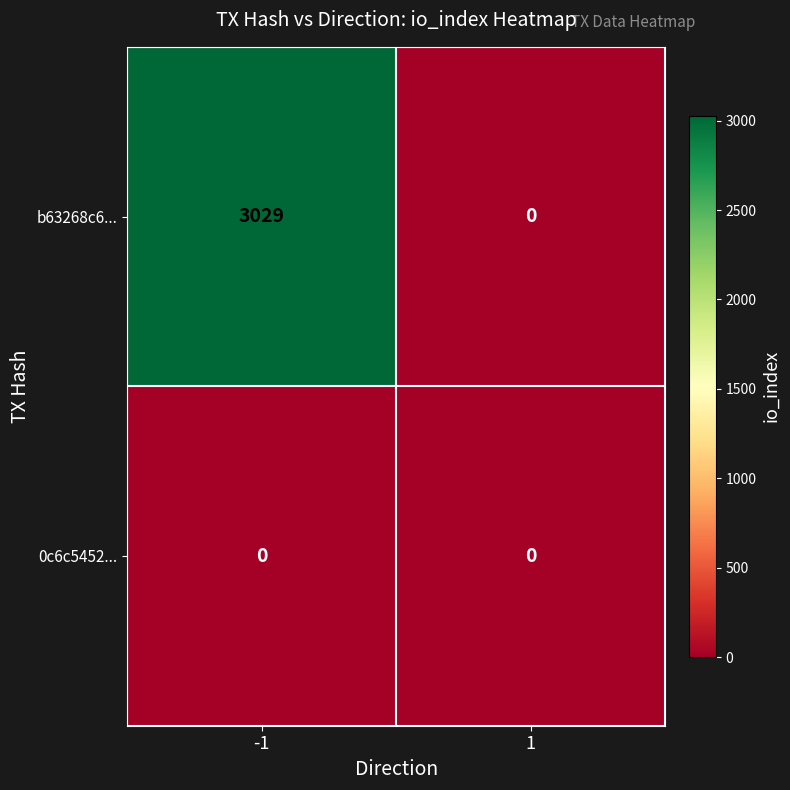

What is the difference between the b63268c6... values at -1 and 1?

3029